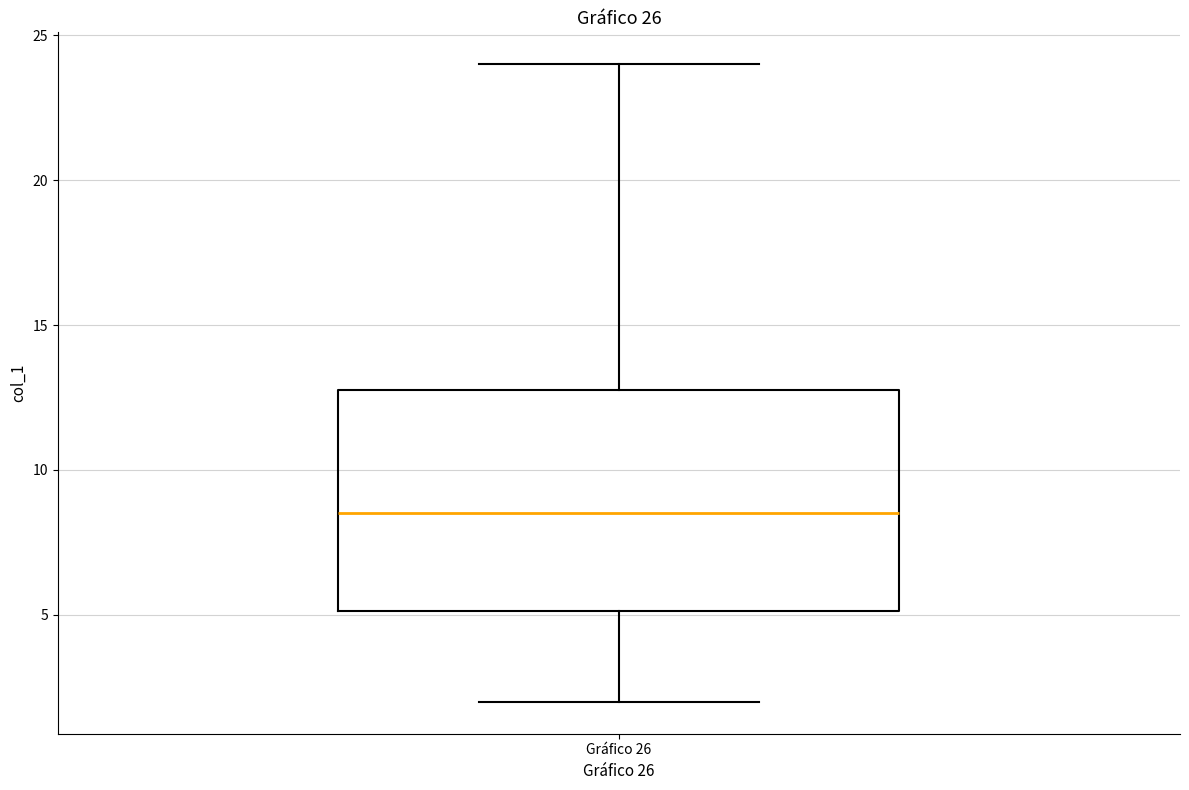

Transcribe this box plot: give where the median line is, the range the box spans, and where the two whiskers end, as read against the y-axis. The values are not printed on the chart, so give them approximately, as read against the axis.

median 8.5, box 5.0 to 13.0, whiskers 2.0 to 24.0